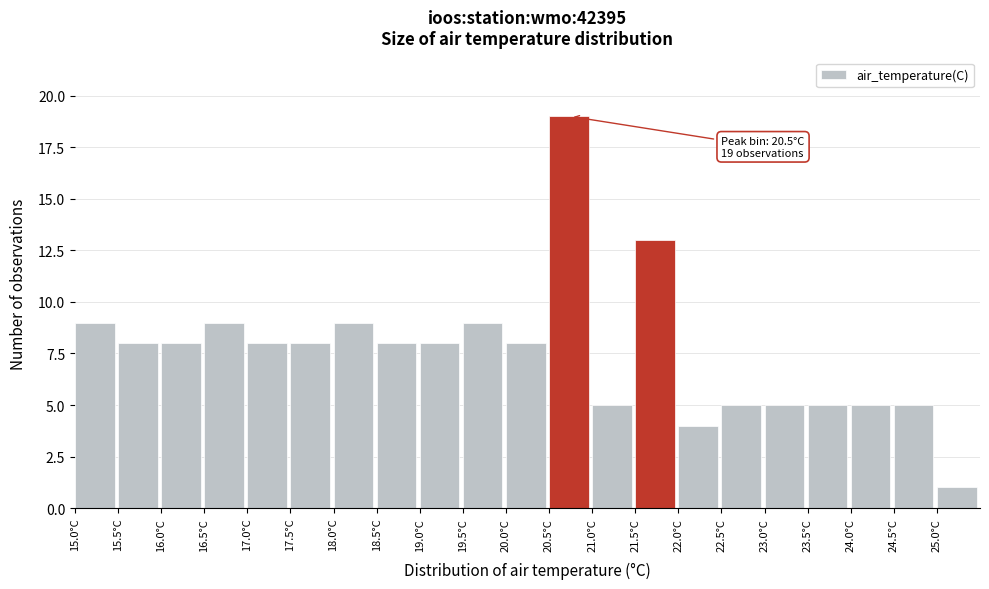

Which range on the x-axis has the tallest bar?

20.5 to 21.0